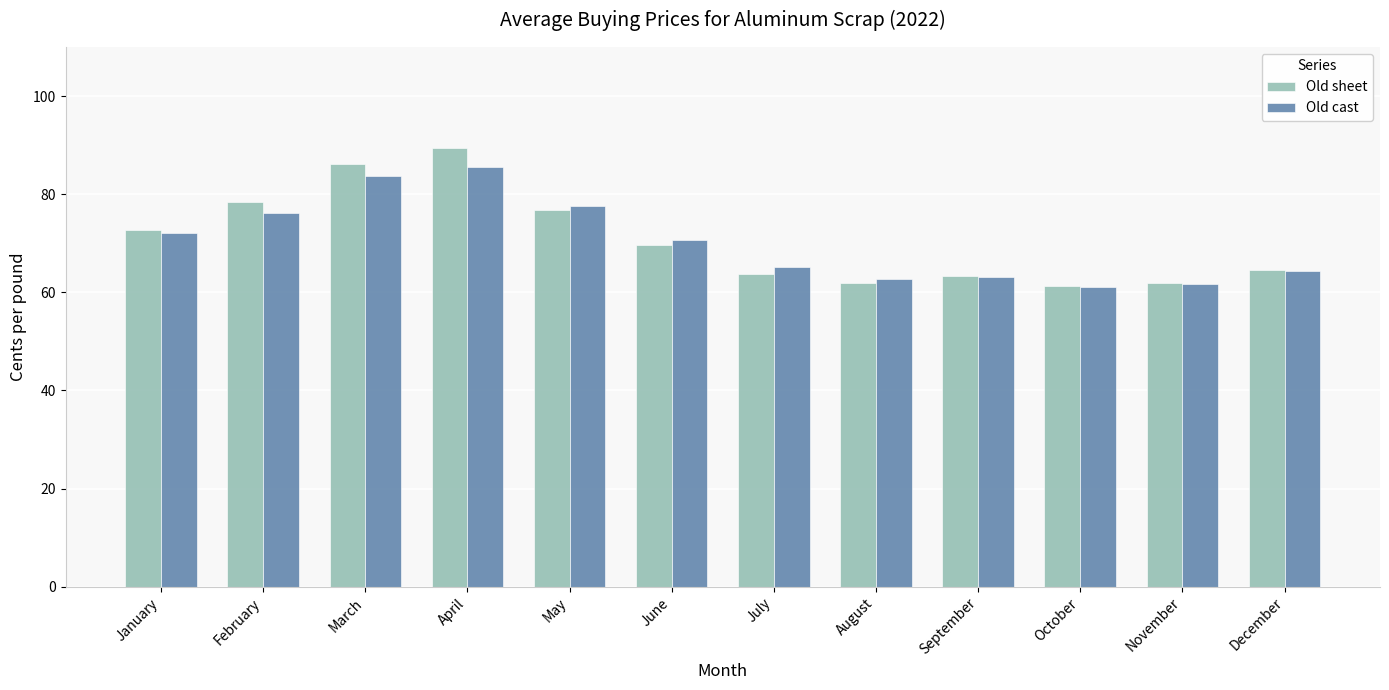

True or false: Old sheet has a value of 26.1 at December.

False